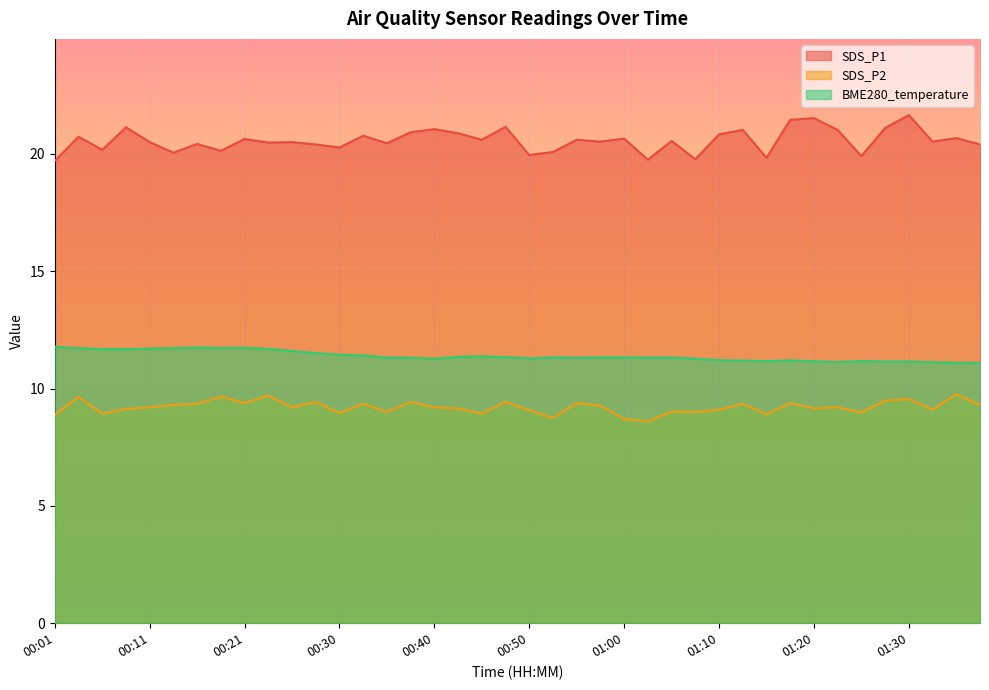

Reading right to left, list all the values displayed in this chart.

SDS_P1: 01:37=20.4	01:34=20.7	01:32=20.5	01:30=21.6	01:27=21.1	01:25=19.9	01:22=21.0	01:20=21.5	01:17=21.4	01:15=19.8	01:12=21.0	01:10=20.8	01:08=19.8	01:05=20.6	01:03=19.8	01:00=20.6	00:58=20.5	00:55=20.6	00:53=20.1	00:50=19.9	00:48=21.1	00:45=20.6	00:43=20.9	00:40=21.1	00:38=20.9	00:35=20.4	00:33=20.8	00:30=20.3	00:28=20.4	00:26=20.5	00:23=20.5	00:21=20.6	00:18=20.1	00:16=20.4	00:13=20.1	00:11=20.5	00:09=21.1	00:06=20.2	00:04=20.7	00:01=19.7
SDS_P2: 01:37=9.3	01:34=9.8	01:32=9.1	01:30=9.6	01:27=9.5	01:25=9.0	01:22=9.2	01:20=9.2	01:17=9.4	01:15=8.9	01:12=9.3	01:10=9.1	01:08=9.0	01:05=9.0	01:03=8.6	01:00=8.7	00:58=9.3	00:55=9.4	00:53=8.8	00:50=9.1	00:48=9.4	00:45=8.9	00:43=9.2	00:40=9.2	00:38=9.4	00:35=9.0	00:33=9.3	00:30=8.9	00:28=9.4	00:26=9.2	00:23=9.7	00:21=9.4	00:18=9.7	00:16=9.3	00:13=9.3	00:11=9.2	00:09=9.1	00:06=8.9	00:04=9.7	00:01=8.9
BME280_temperature: 01:37=11.1	01:34=11.1	01:32=11.1	01:30=11.2	01:27=11.2	01:25=11.2	01:22=11.1	01:20=11.2	01:17=11.2	01:15=11.2	01:12=11.2	01:10=11.2	01:08=11.3	01:05=11.3	01:03=11.3	01:00=11.3	00:58=11.3	00:55=11.3	00:53=11.3	00:50=11.3	00:48=11.3	00:45=11.4	00:43=11.3	00:40=11.3	00:38=11.3	00:35=11.3	00:33=11.4	00:30=11.4	00:28=11.5	00:26=11.6	00:23=11.7	00:21=11.7	00:18=11.7	00:16=11.8	00:13=11.7	00:11=11.7	00:09=11.7	00:06=11.7	00:04=11.7	00:01=11.8